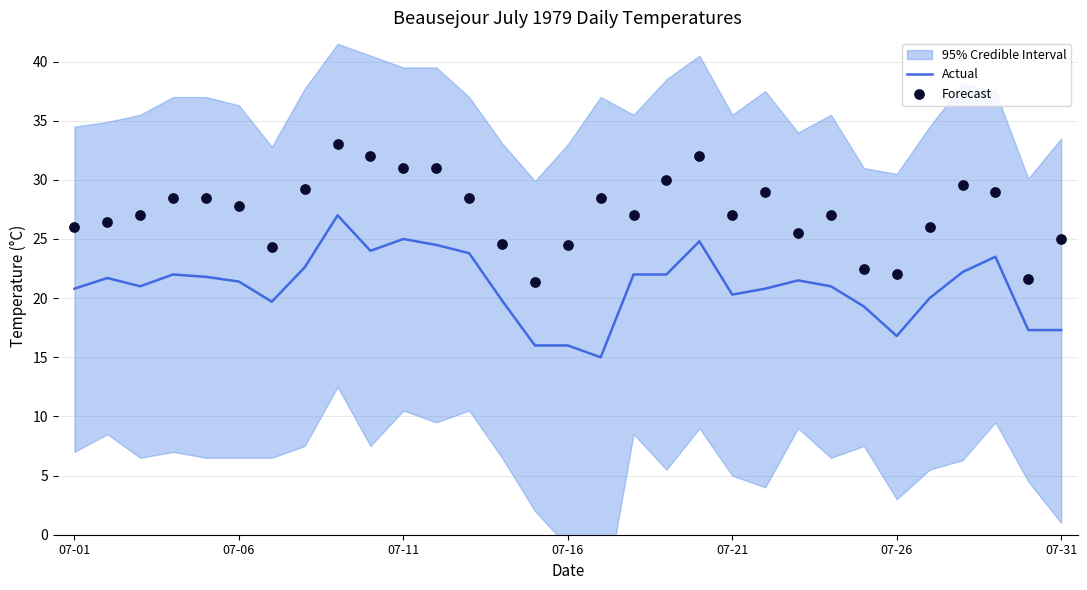

Which series has the largest total across all categories?

Forecast